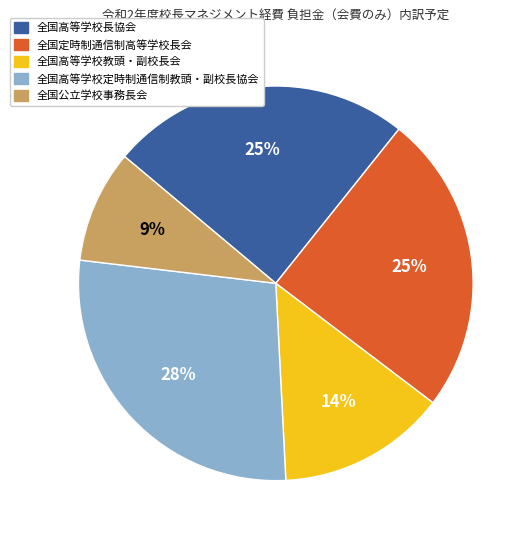

To the nearest percent, what is the difference between the 全国高等学校教頭・副校長会 and 全国公立学校事務長会 slice percentages?

5%